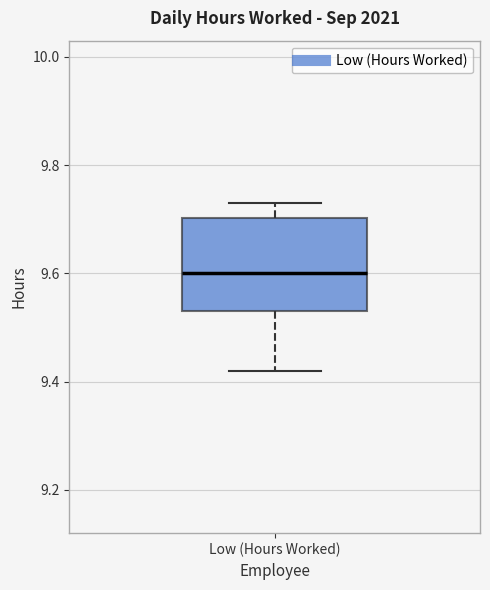

Transcribe this box plot: give where the median line is, the range the box spans, and where the two whiskers end, as read against the y-axis. The values are not printed on the chart, so give them approximately, as read against the axis.

median 9.60, box 9.54 to 9.70, whiskers 9.42 to 9.74